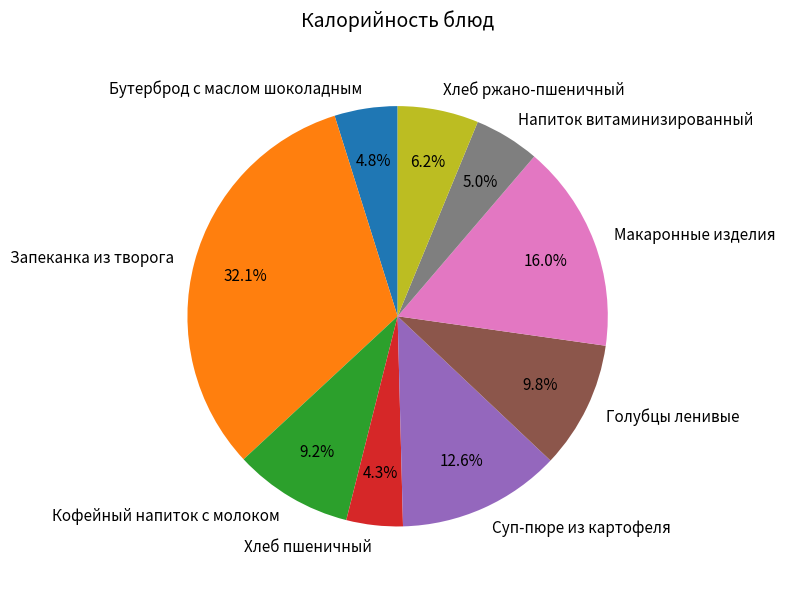

What is the total percentage of Макаронные изделия and Хлеб ржано-пшеничный?

22.2%